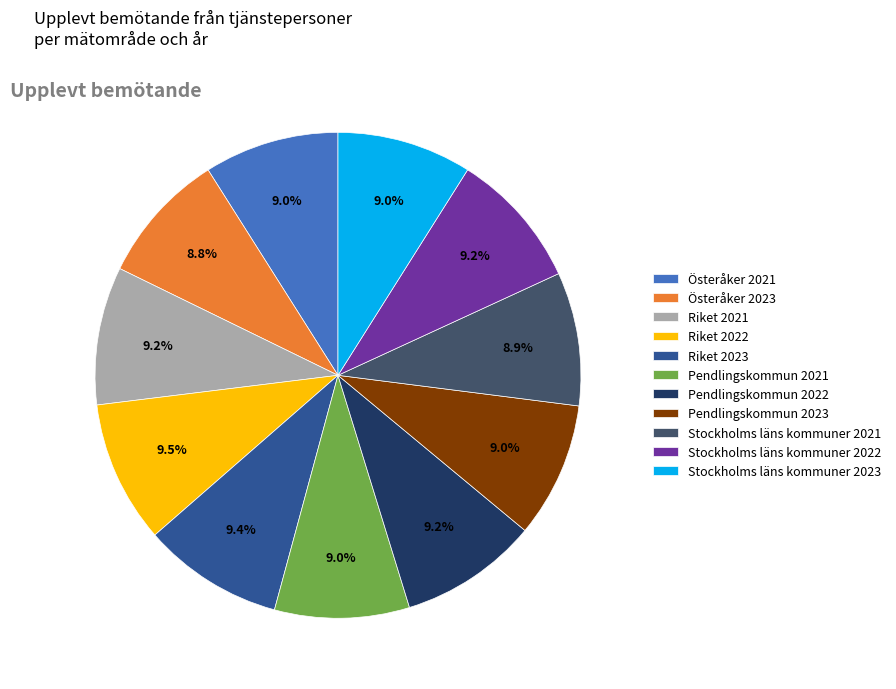

Approximately how many times larger is the value at Österåker 2023 compared to Riket 2021?

1.0